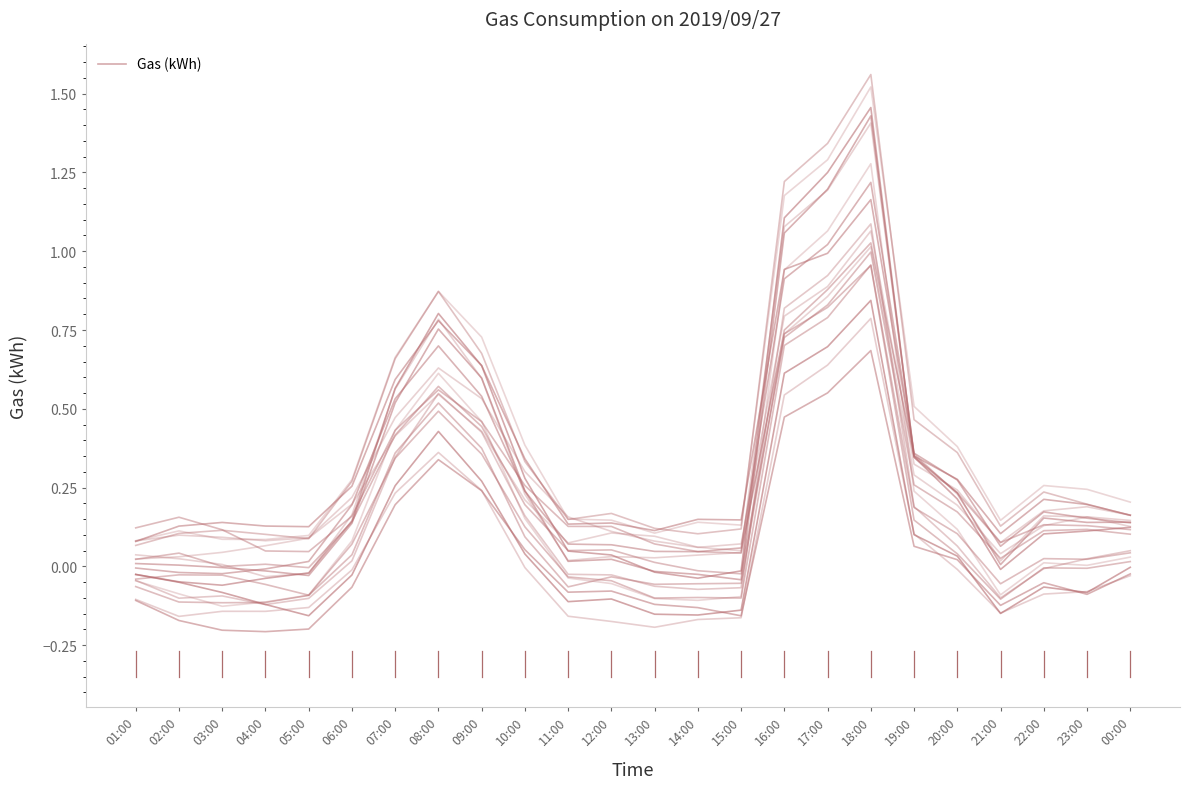

Reading left to right, list all the values displayed in this chart.

01:00=-0.0	02:00=-0.0	03:00=-0.1	04:00=-0.0	05:00=-0.0	06:00=0.1	07:00=0.6	08:00=0.8	09:00=0.6	10:00=0.3	11:00=0.0	12:00=0.0	13:00=-0.0	14:00=-0.0	15:00=-0.0	16:00=1.1	17:00=1.2	18:00=1.5	19:00=0.3	20:00=0.2	21:00=-0.0	22:00=0.1	23:00=0.1	00:00=0.1